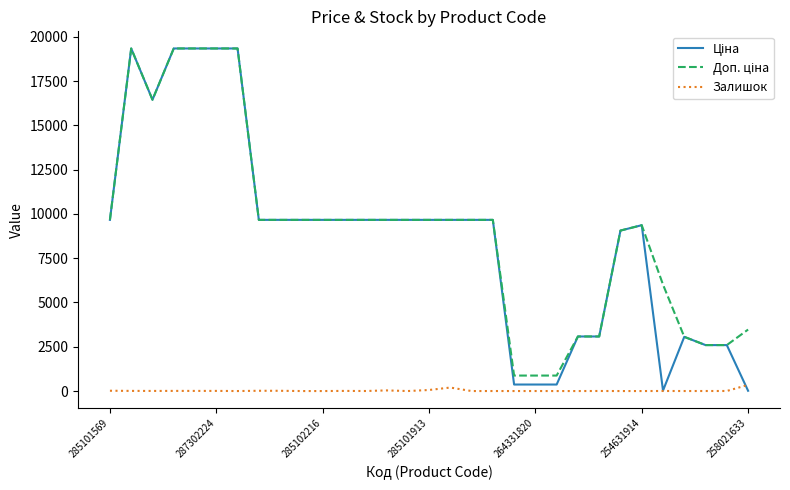

What is the greatest value displayed?

19343.1